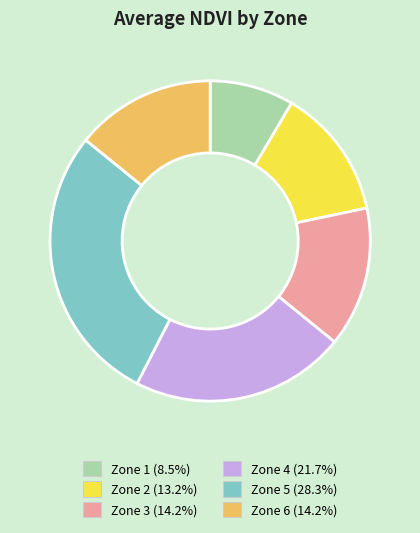

Is the sum of Zone 1 and Zone 5 greater than half?

No